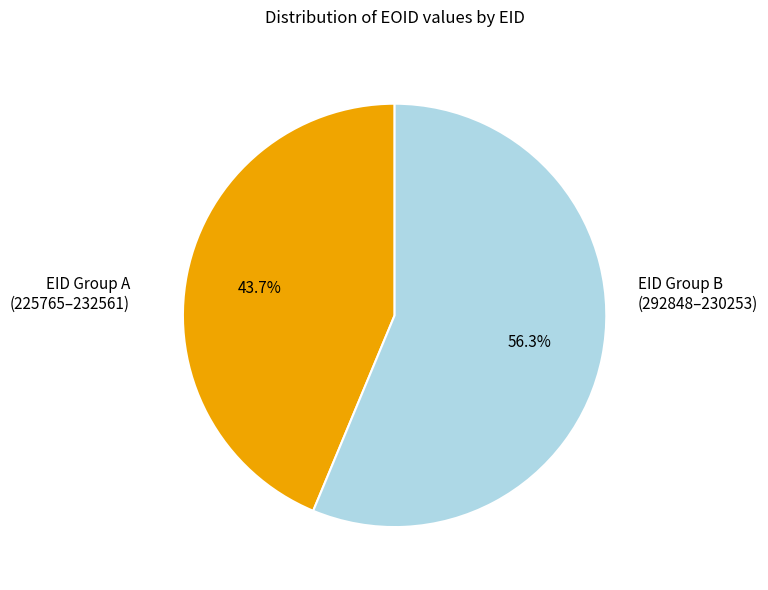

What is the largest slice in the pie chart?

EID Group B (292848–230253)